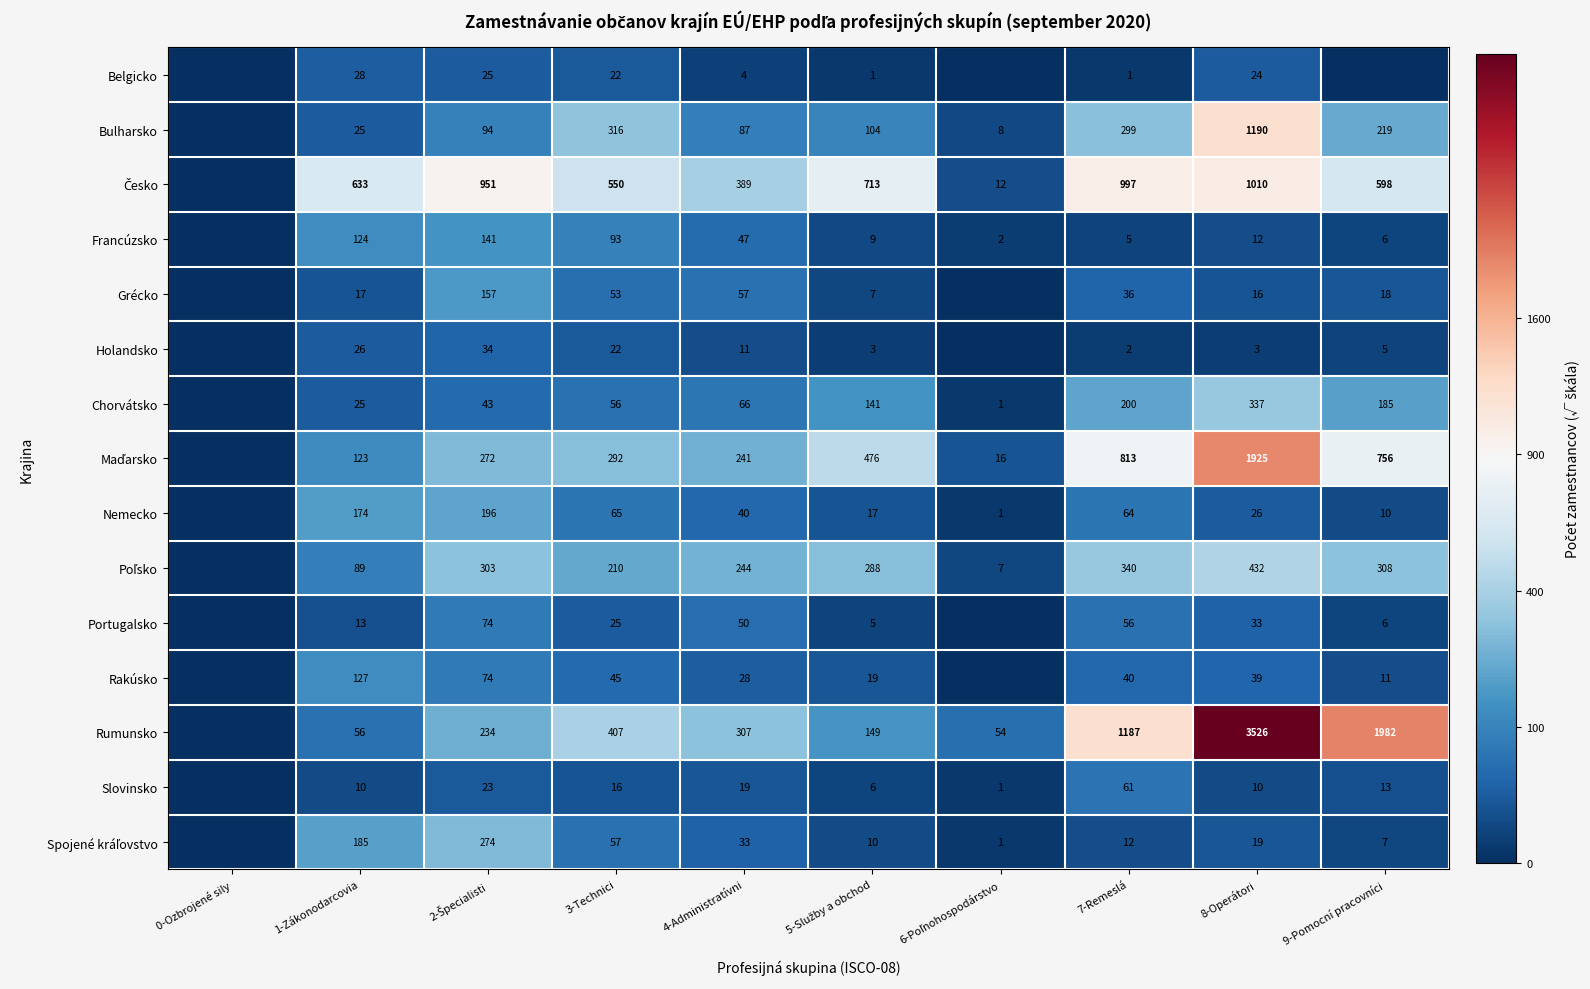

The Francúzsko series shows 124 at 1-Zákonodarcovia. True or false?

True